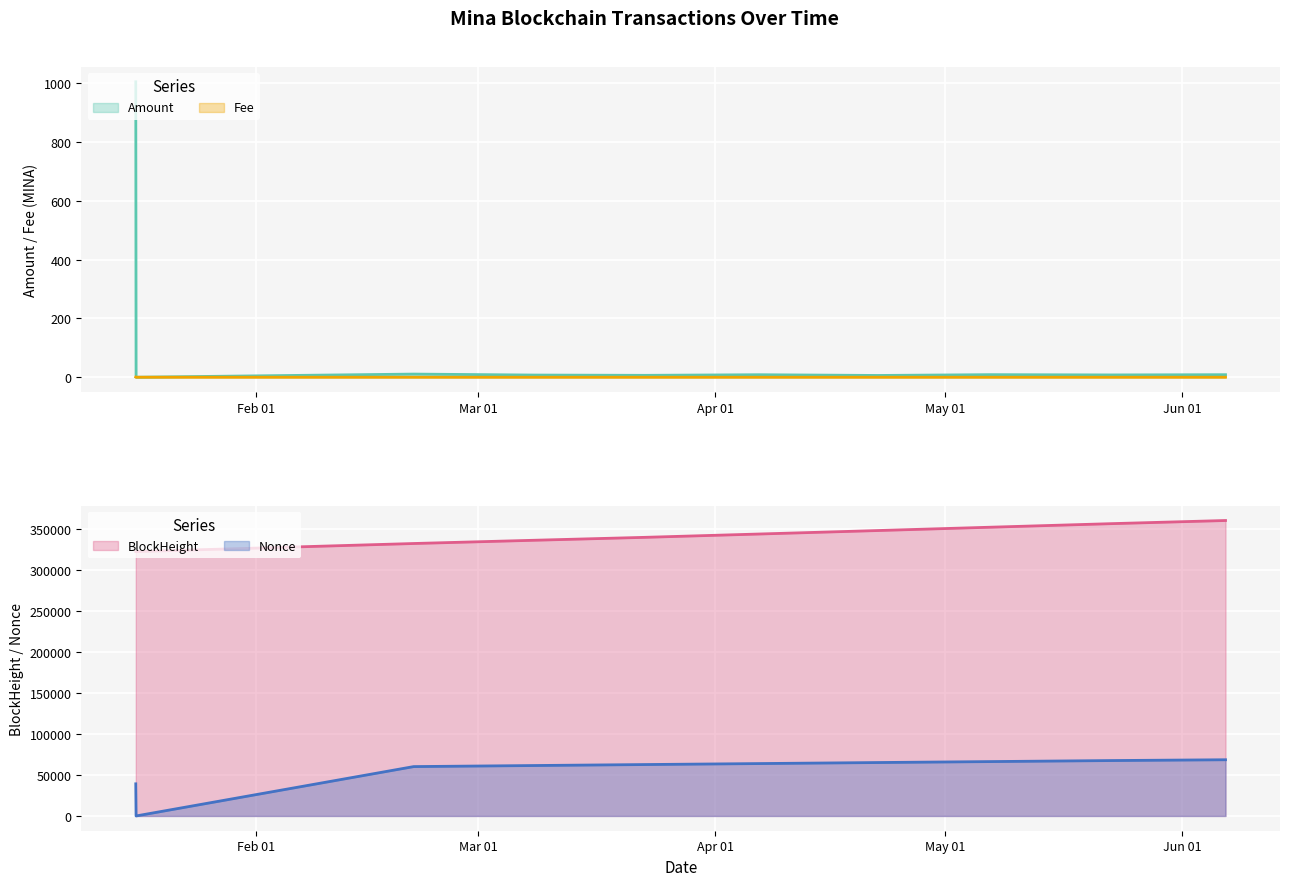

Which series has the widest spread of values?

Nonce